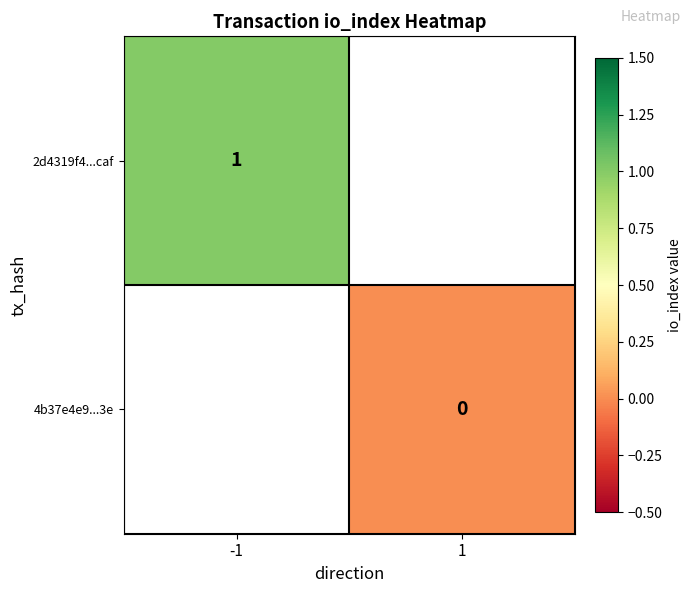

The 2d4319f4...caf series shows 1 at -1. True or false?

True